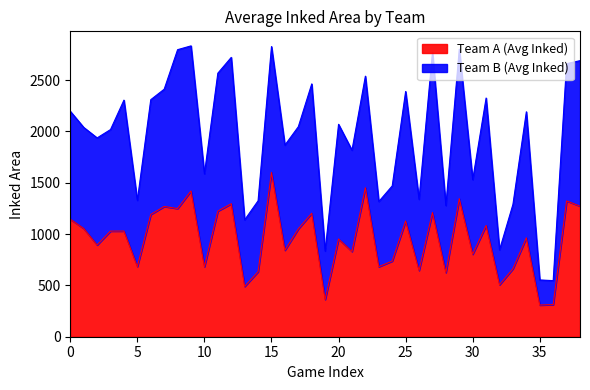

What are all the series names shown in the legend?

Team A (Avg Inked), Team B (Avg Inked)